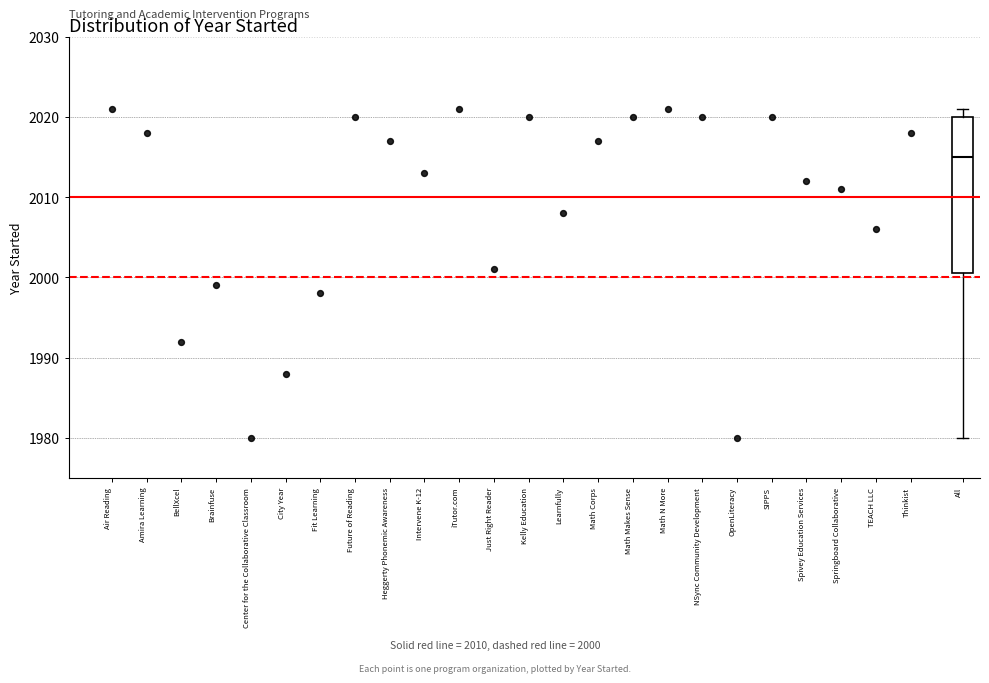

Where is the lower edge of the box for All on the y-axis? The values are not printed on the chart, so give them approximately, as read against the axis.

2001